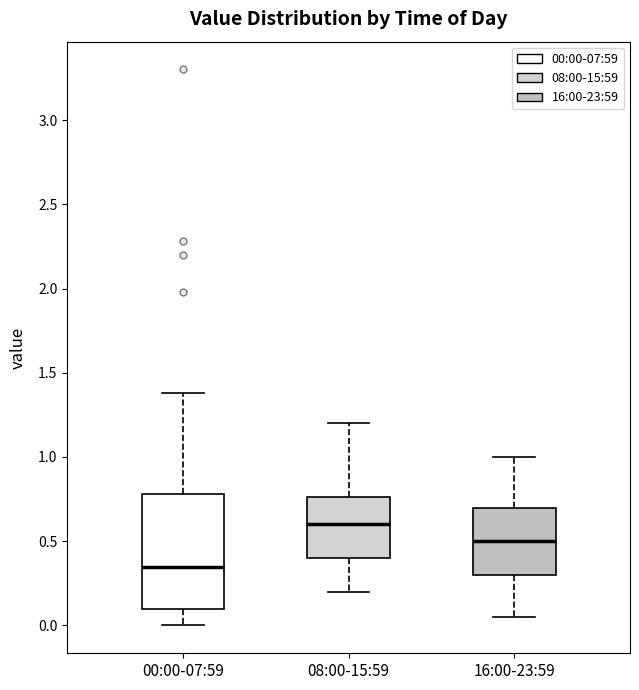

Reading left to right, read every box against the y-axis: the position of its median line, the range the box covers, and the ends of its whiskers. The values are not printed on the chart, so give them approximately, as read against the axis.

00:00-07:59: median 0.35, box 0.10 to 0.80, whiskers 0.00 to 1.40
08:00-15:59: median 0.60, box 0.40 to 0.75, whiskers 0.20 to 1.20
16:00-23:59: median 0.50, box 0.30 to 0.70, whiskers 0.05 to 1.00